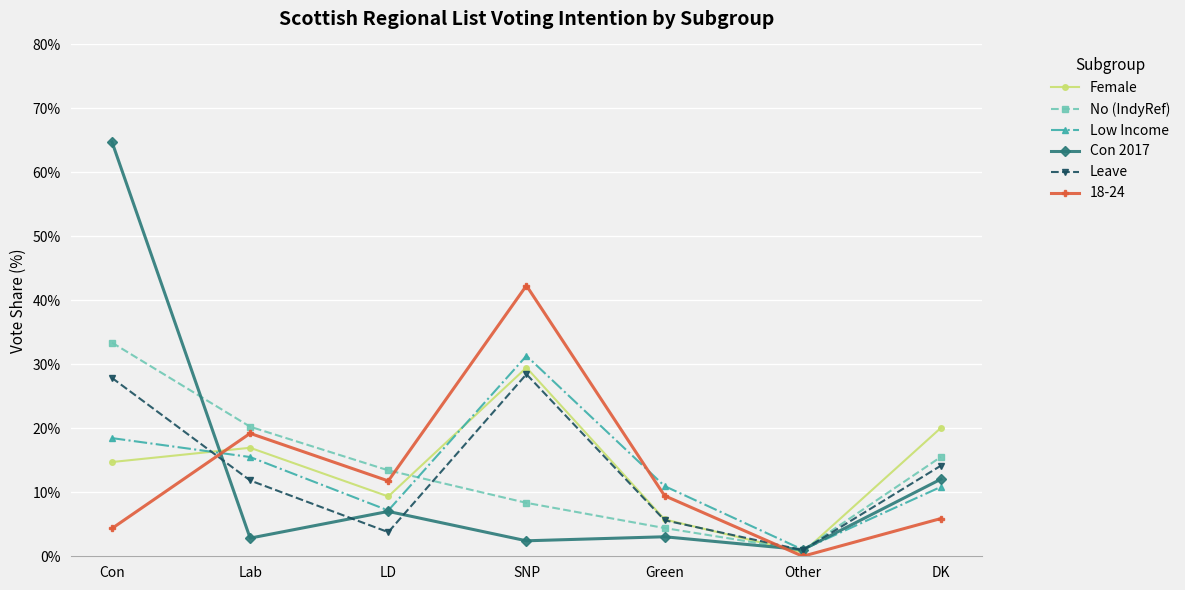

Where does the Female series first go above 14?

Con